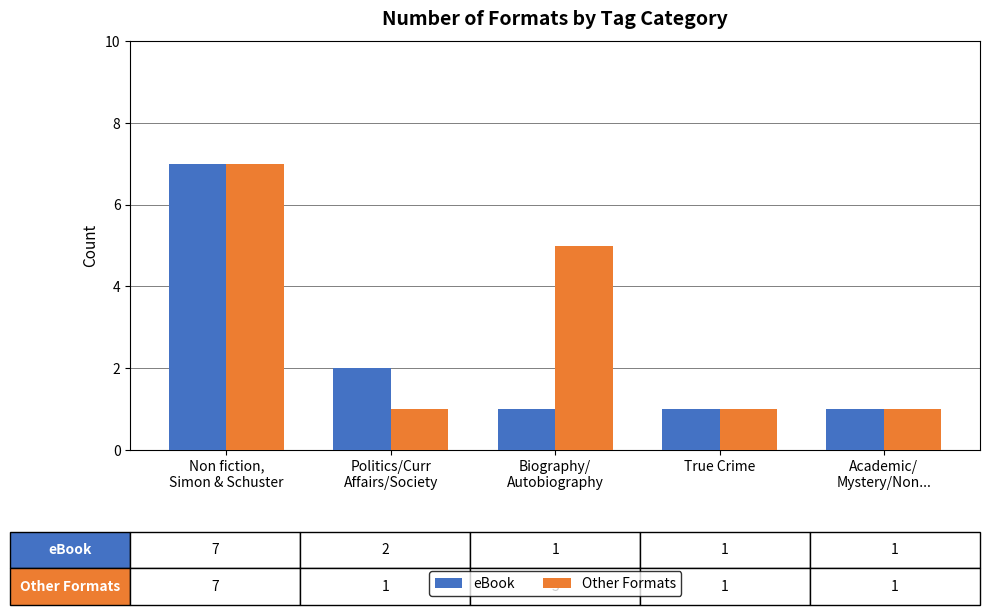

Which series has the largest total across all categories?

Other Formats